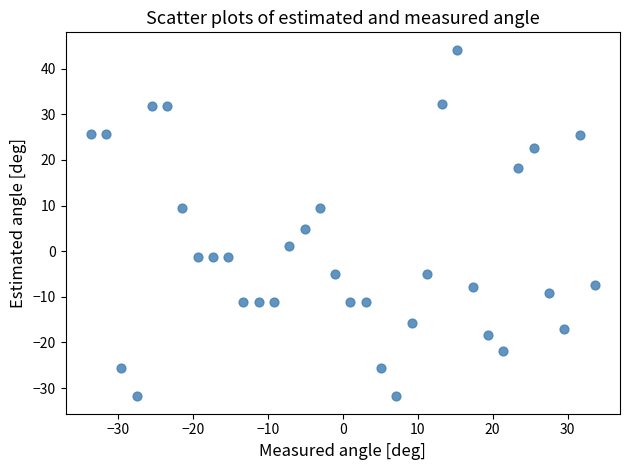

What Y value in the scatter plot is closest to 6?

4.9